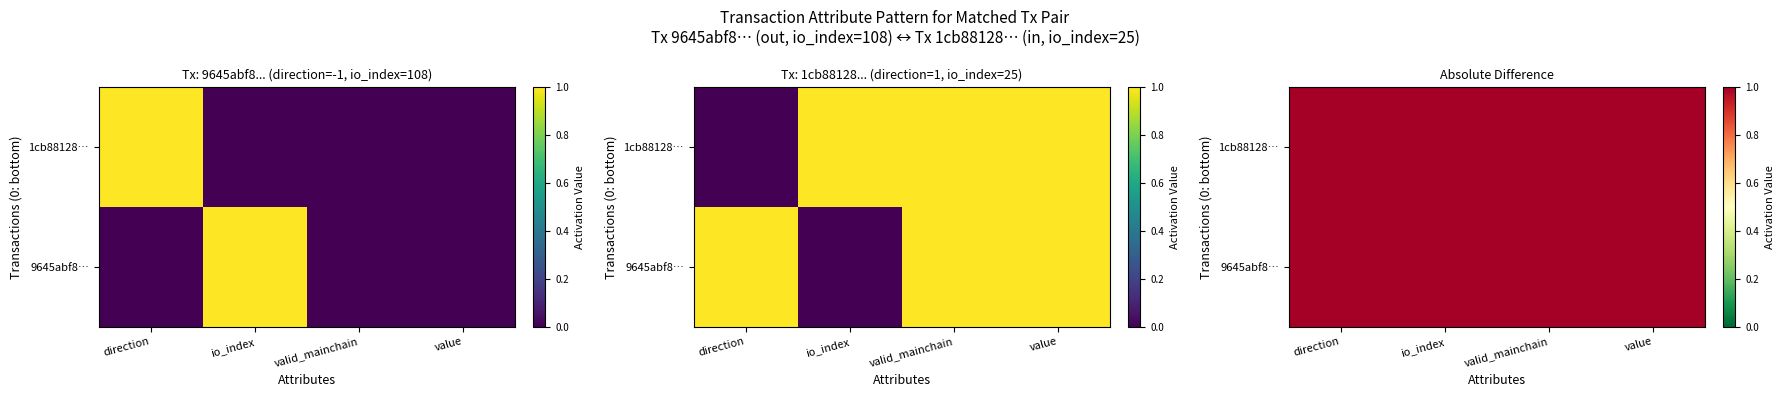

At which category does the chart reach its peak across all series?

io_index